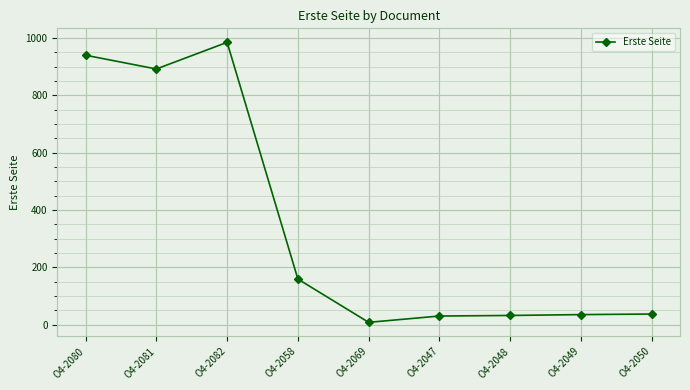

How many series are shown in this chart?

1